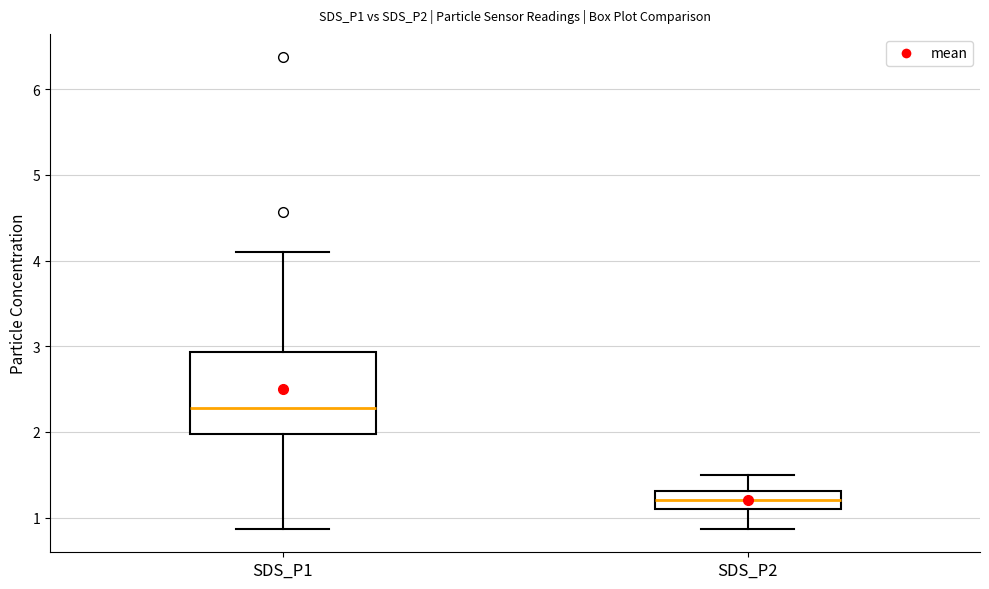

Reading left to right, read every box against the y-axis: the position of its median line, the range the box covers, and the ends of its whiskers. The values are not printed on the chart, so give them approximately, as read against the axis.

SDS_P1: median 2.3, box 2.0 to 2.9, whiskers 0.9 to 4.1
SDS_P2: median 1.2, box 1.1 to 1.3, whiskers 0.9 to 1.5